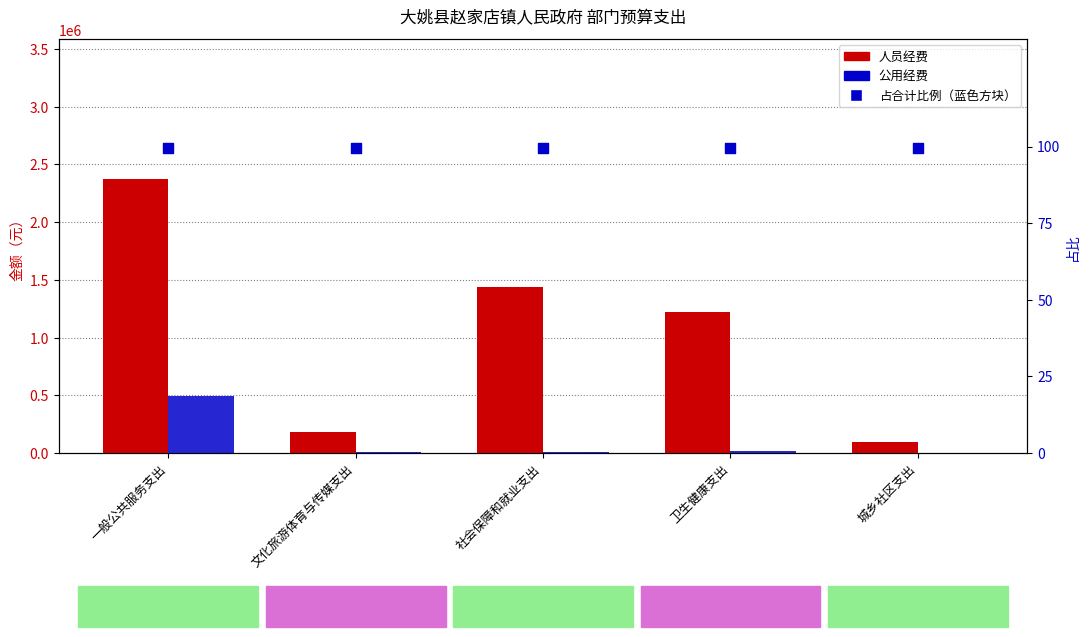

What are all the series names shown in the legend?

人员经费, 公用经费, 占合计比例